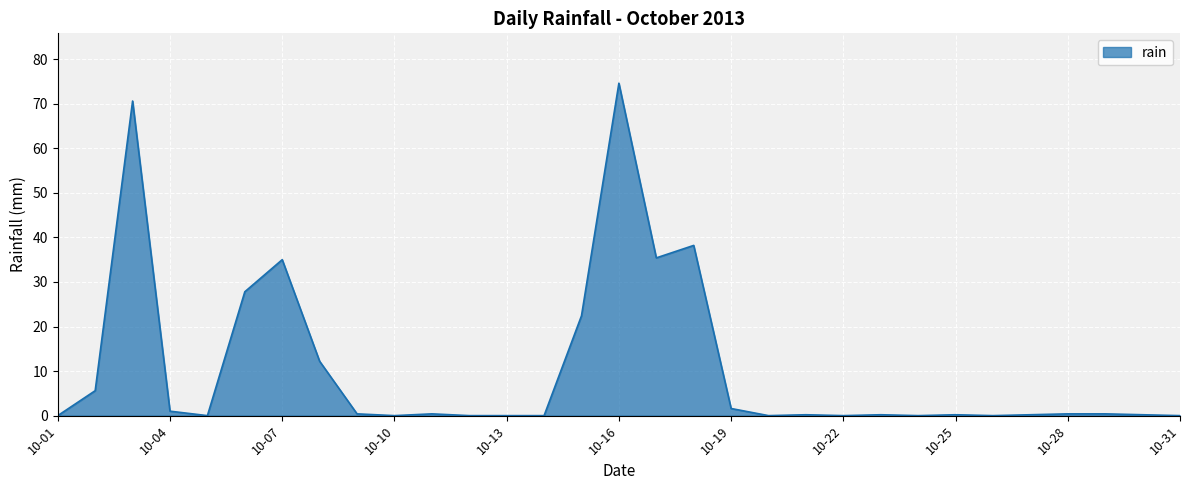

What is the difference between the maximum and minimum values?

74.6